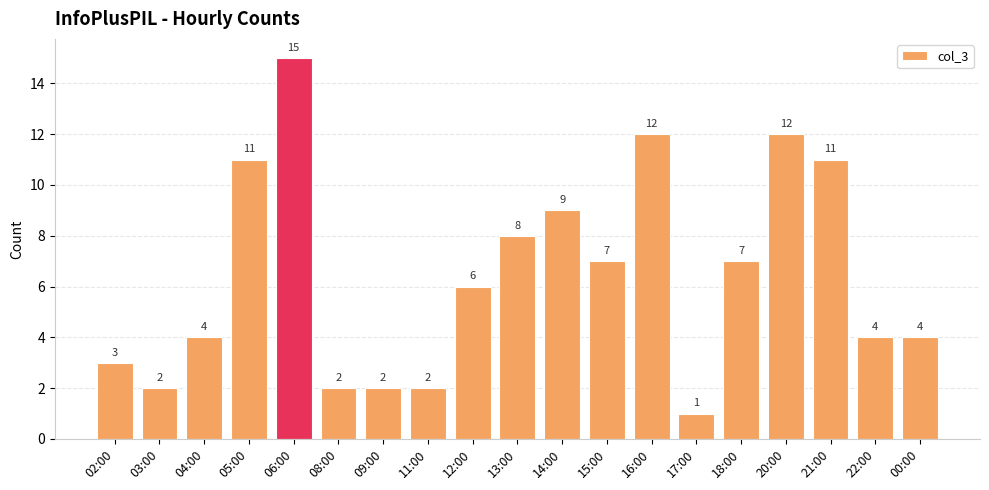

What is the label of the 18th bar from the right?

03:00